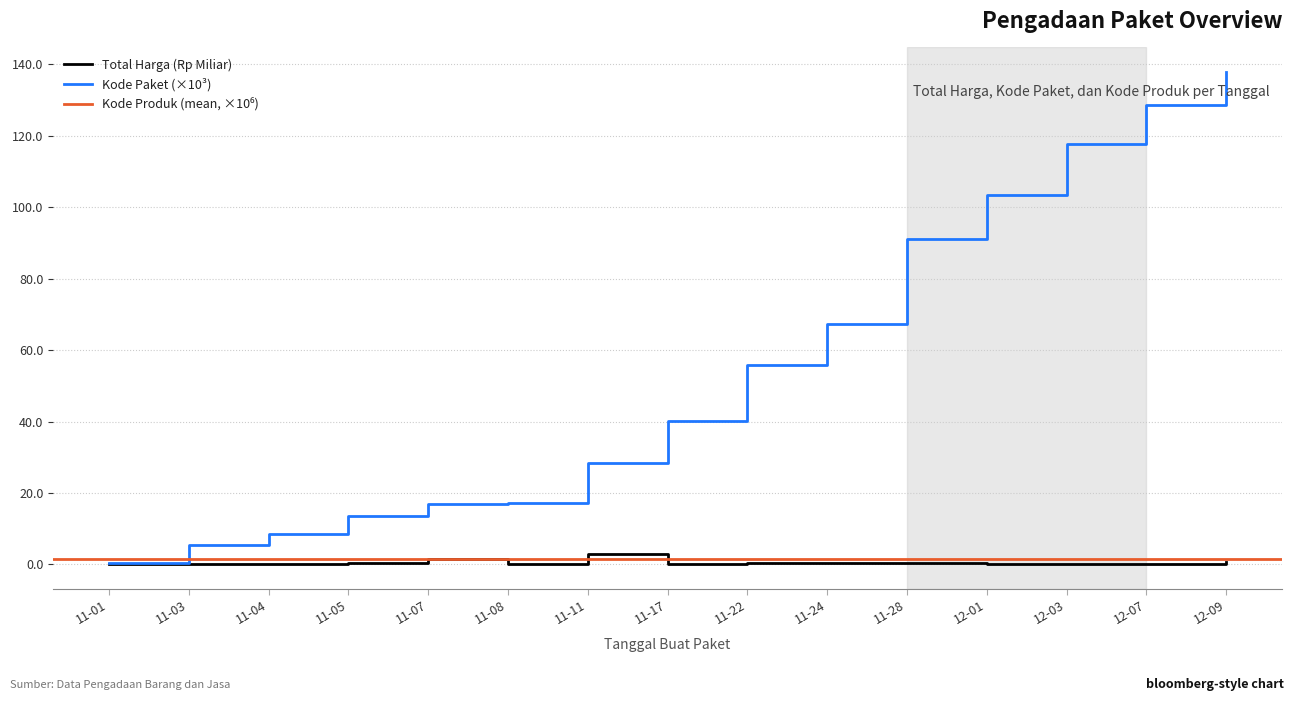

The value of Total Harga (Rp Miliar) at 11-08 is 0.0. True or false?

True